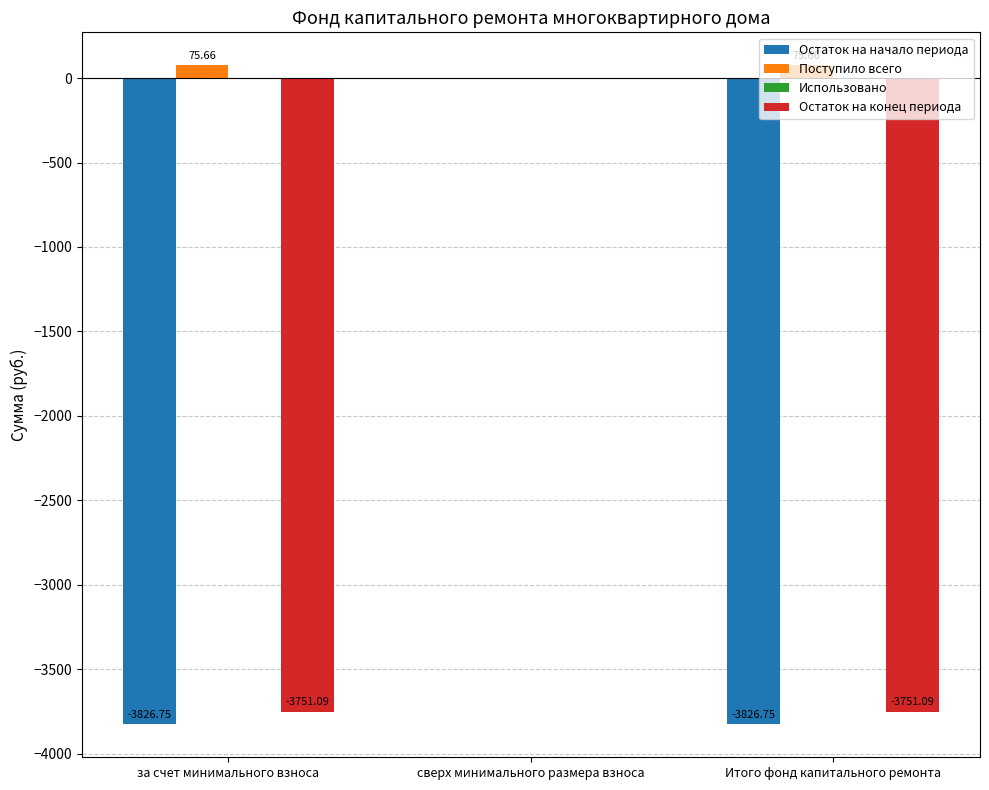

What is the sum of all Остаток на начало периода values?

-7653.5